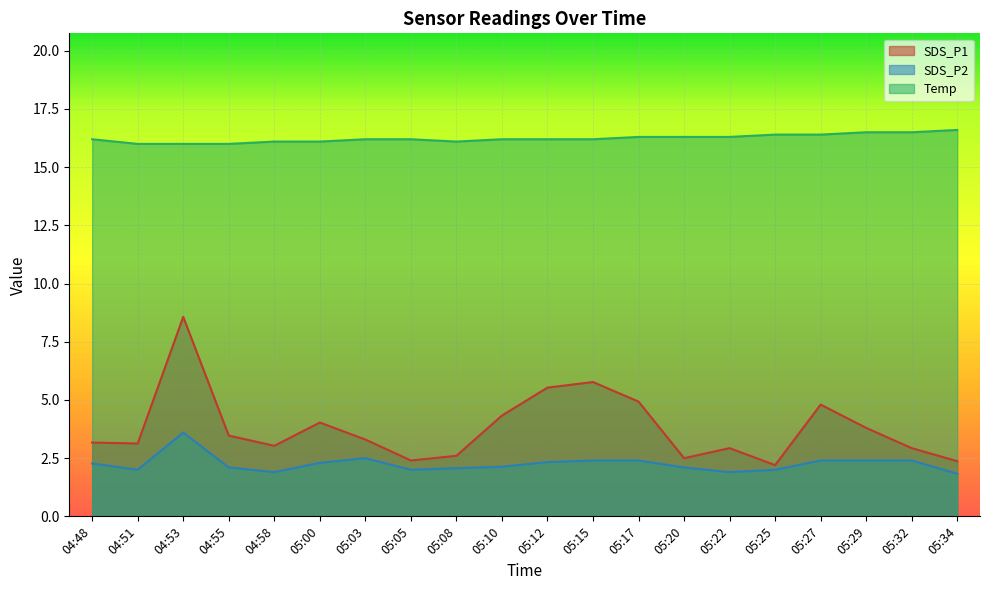

True or false: Temp has more than 0 points higher than both neighbors.

False